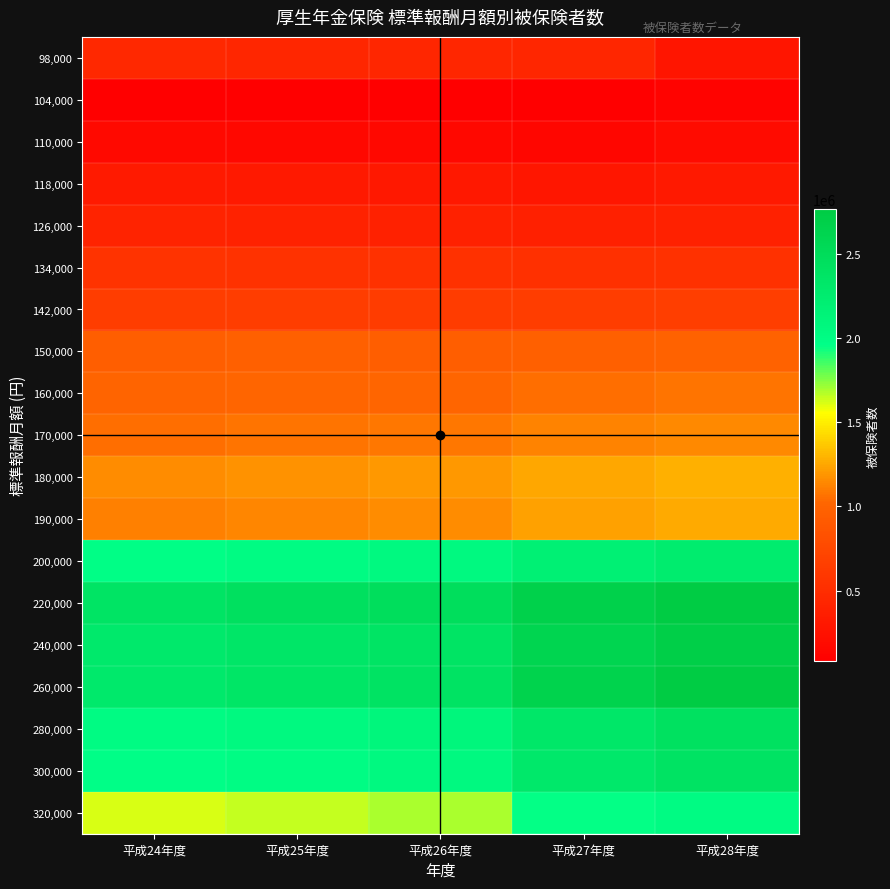

Reading left to right, transcribe all the data shown in this chart.

98,000: 平成24年度=447245	平成25年度=442481	平成26年度=438843	平成27年度=441755	平成28年度=288045
104,000: 平成24年度=88217	平成25年度=84830	平成26年度=81072	平成27年度=78286	平成28年度=116428
110,000: 平成24年度=170683	平成25年度=162182	平成26年度=152559	平成27年度=145678	平成28年度=185663
118,000: 平成24年度=328427	平成25年度=317978	平成26年度=305940	平成27年度=291675	平成28年度=317677
126,000: 平成24年度=410127	平成25年度=401848	平成26年度=387901	平成27年度=375101	平成28年度=388528
134,000: 平成24年度=555882	平成25年度=549328	平成26年度=536900	平成27年度=526956	平成28年度=538836
142,000: 平成24年度=647882	平成25年度=650707	平成26年度=638864	平成27年度=648705	平成28年度=659559
150,000: 平成24年度=953512	平成25年度=962373	平成26年度=954719	平成27年度=969767	平成28年度=984519
160,000: 平成24年度=1004153	平成25年度=1019674	平成26年度=1022617	平成27年度=1047010	平成28年度=1074405
170,000: 平成24年度=1049335	平成25年度=1072629	平成26年度=1080679	平成27年度=1123216	平成28年度=1149716
180,000: 平成24年度=1151822	平成25年度=1177946	平成26年度=1194102	平成27年度=1252004	平成28年度=1281828
190,000: 平成24年度=1111975	平成25年度=1139063	平成26年度=1153936	平成27年度=1226976	平成28年度=1262404
200,000: 平成24年度=1975799	平成25年度=2020458	平成26年度=2052050	平成27年度=2196131	平成28年度=2263521
220,000: 平成24年度=2380124	平成25年度=2438453	平成26年度=2477471	平成27年度=2683263	平成28年度=2768642
240,000: 平成24年度=2300164	平成25年度=2346929	平成26年度=2386149	平成27年度=2618410	平成28年度=2712057
260,000: 平成24年度=2304053	平成25年度=2352858	平成26年度=2396492	平成27年度=2651463	平成28年度=2757161
280,000: 平成24年度=2012404	平成25年度=2051017	平成26年度=2089849	平成27年度=2337383	平成28年度=2426985
300,000: 平成24年度=1962477	平成25年度=1998713	平成26年度=2044774	平成27年度=2308148	平成28年度=2397079
320,000: 平成24年度=1622856	平成25年度=1651832	平成26年度=1695907	平成27年度=1949887	平成28年度=2013201